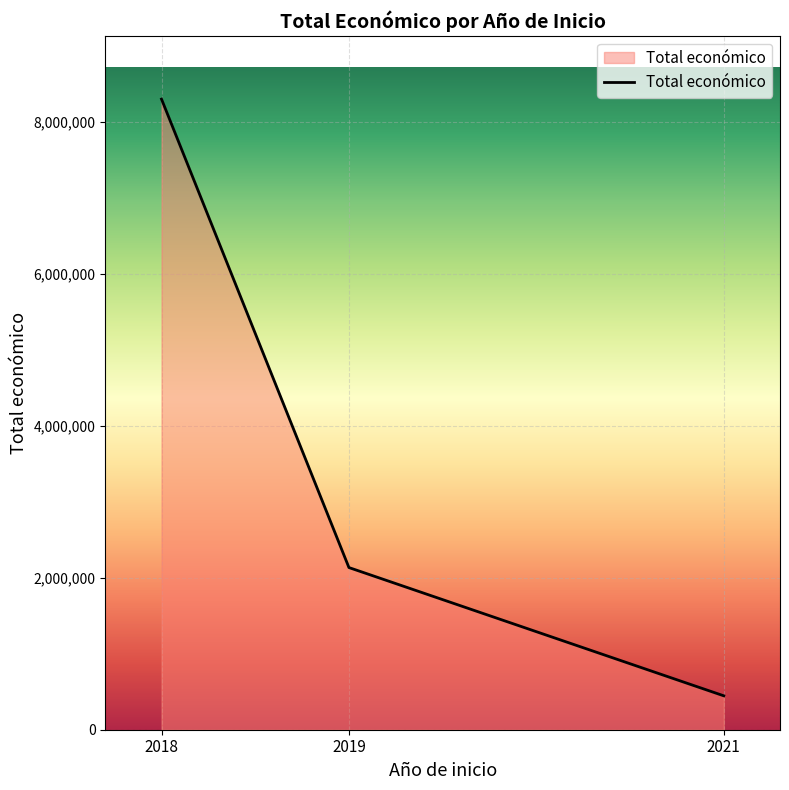

Approximately how many times larger is the value at 2018 compared to 2019?

3.9